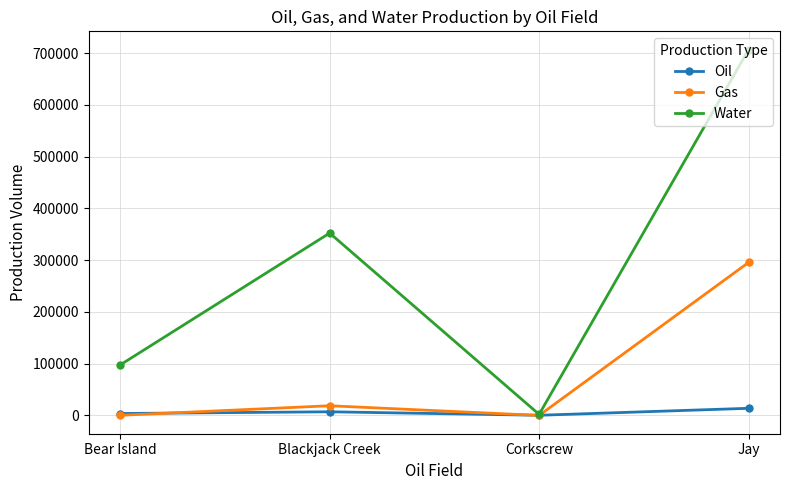

What is the difference between the Oil values at Corkscrew and Jay?

13468